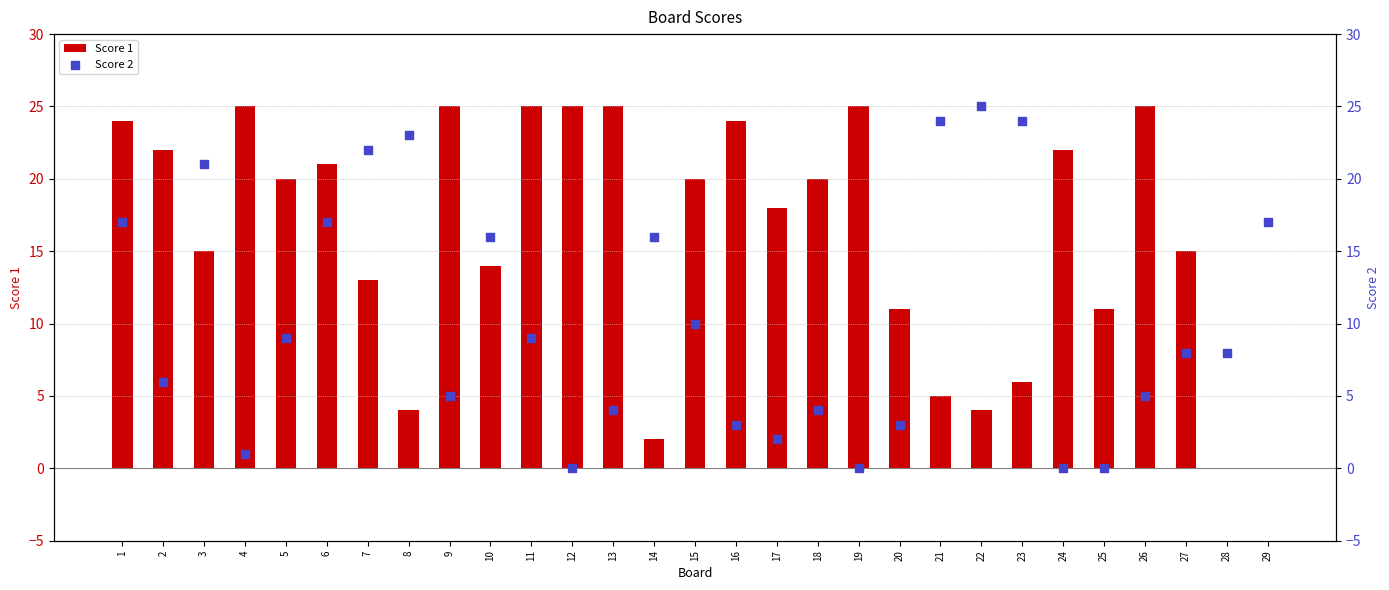

At how many categories does at least one series exceed 11?

26